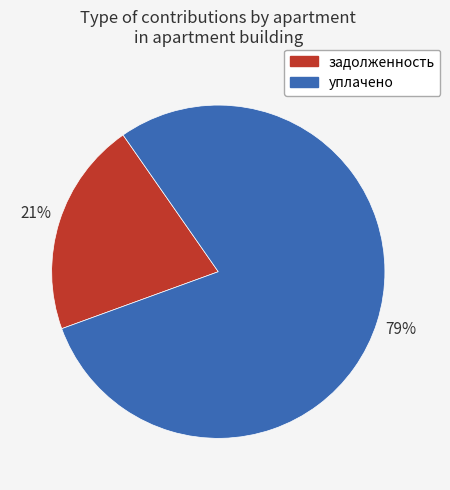

To the nearest percent, what is the average slice percentage?

50%